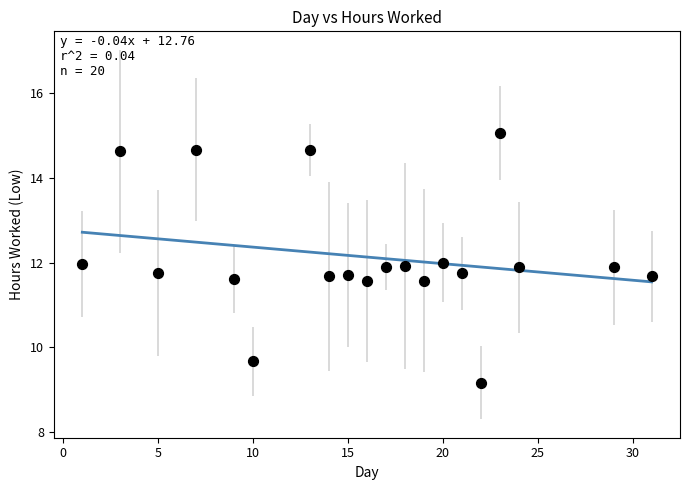

What is the range of X values (max minus min)?

30.0